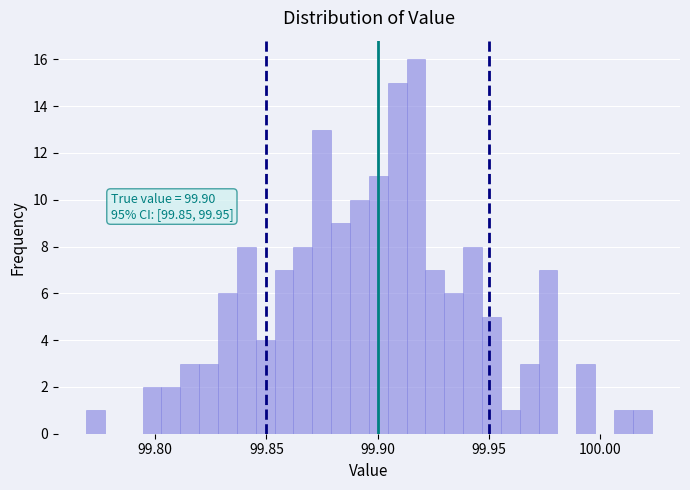

Read against the x-axis, roughly where is the centre of the tallest bar?

99.915